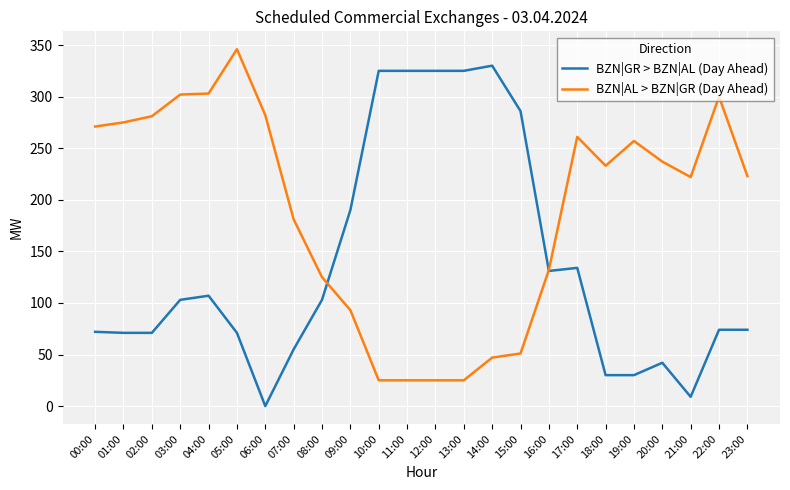

How many categories are shown in the chart?

24